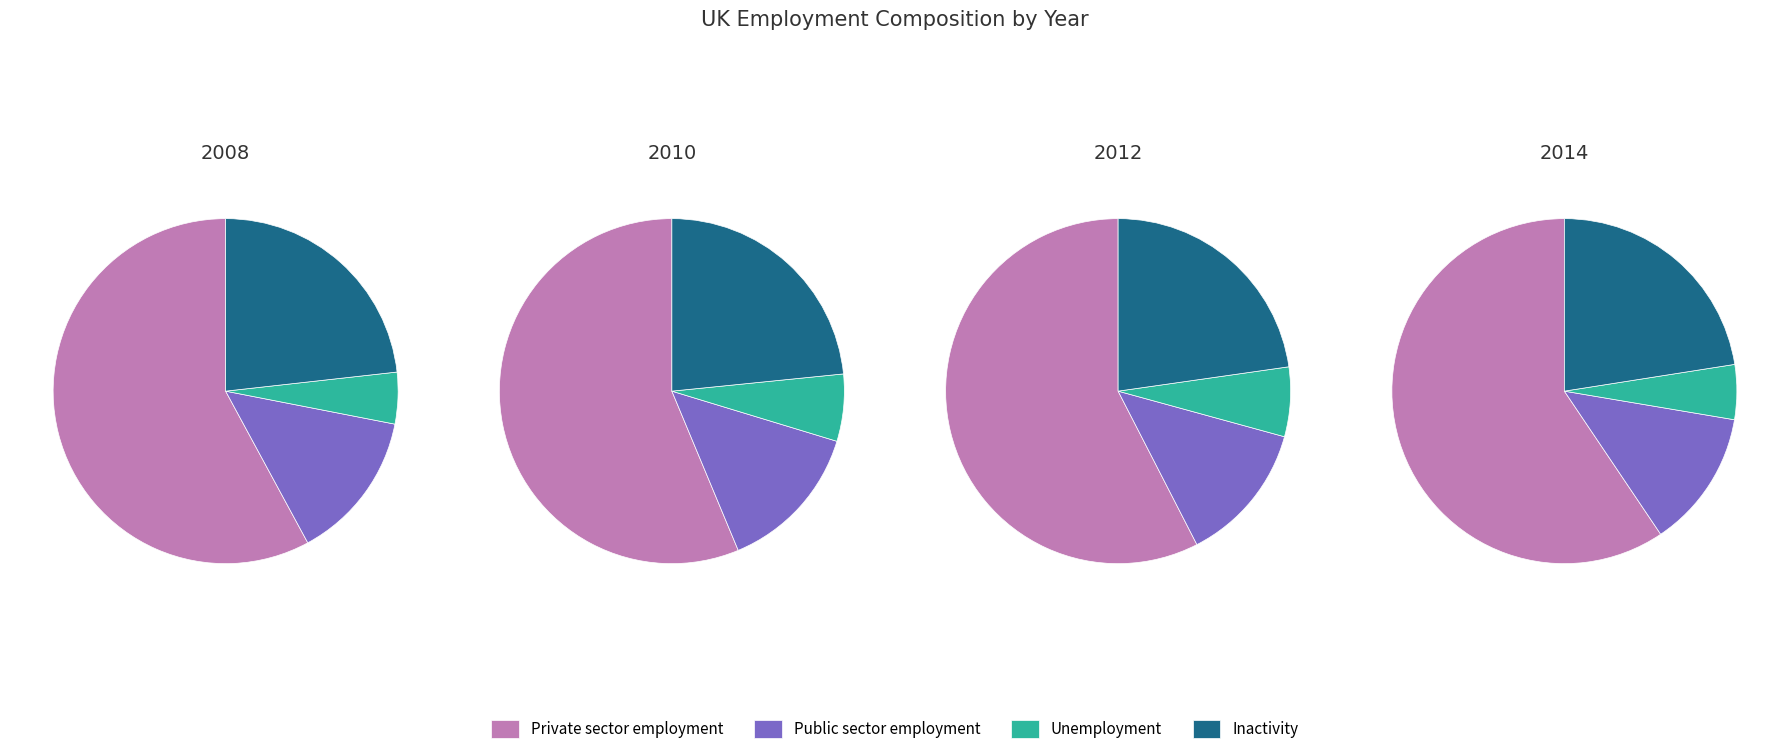

Is it true that 2012 is 14% of the pie?

True